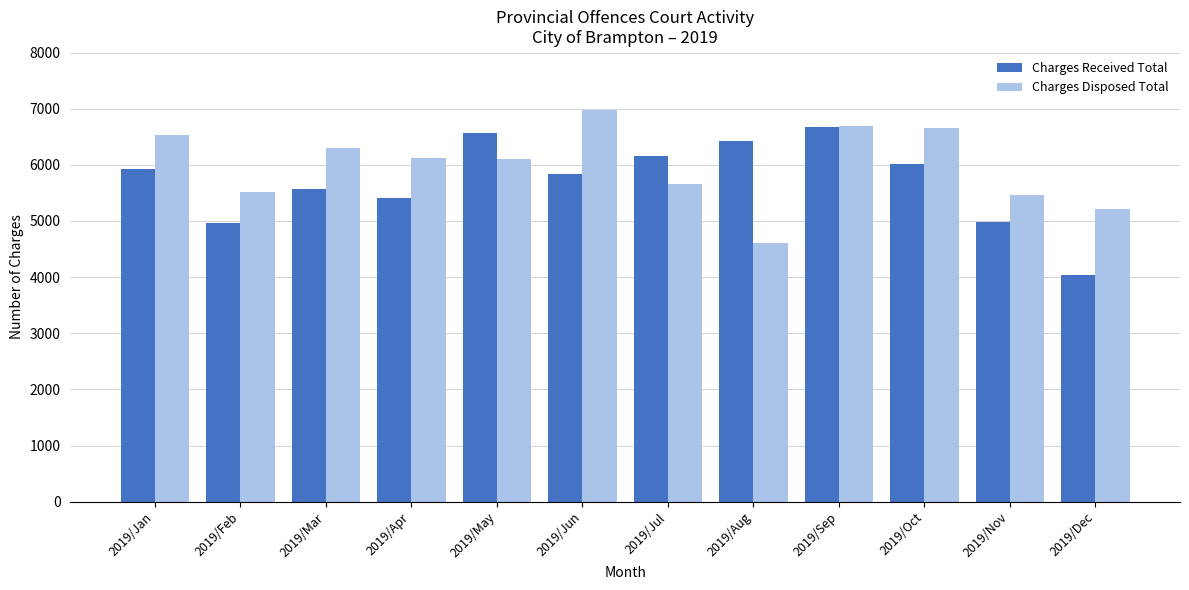

Rank the series by their average value, from lowest to highest.

Charges Received Total, Charges Disposed Total